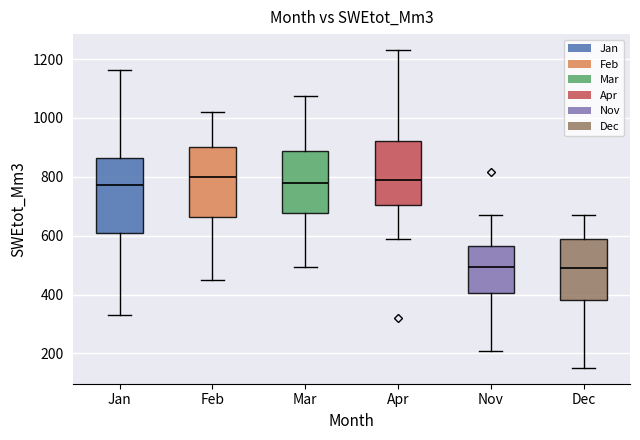

Where does the lower whisker of the box for Mar end on the y-axis? The values are not printed on the chart, so give them approximately, as read against the axis.

500